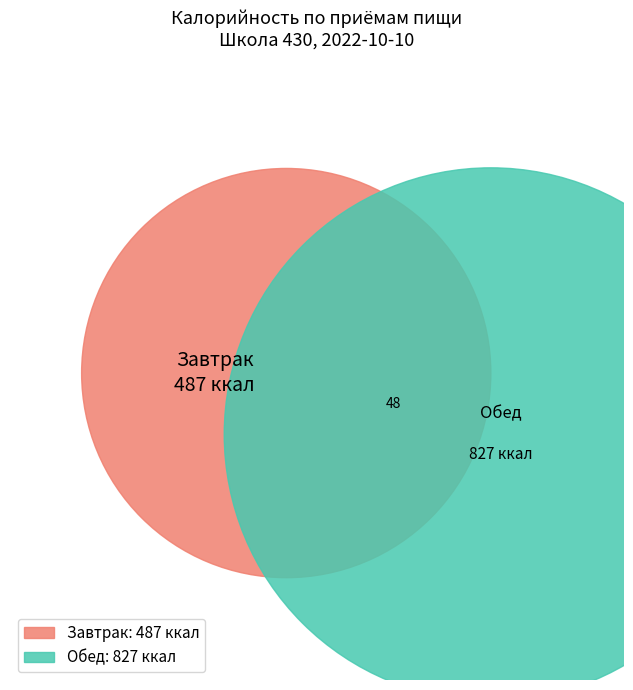

Does Завтрак represent more than half of the total?

No